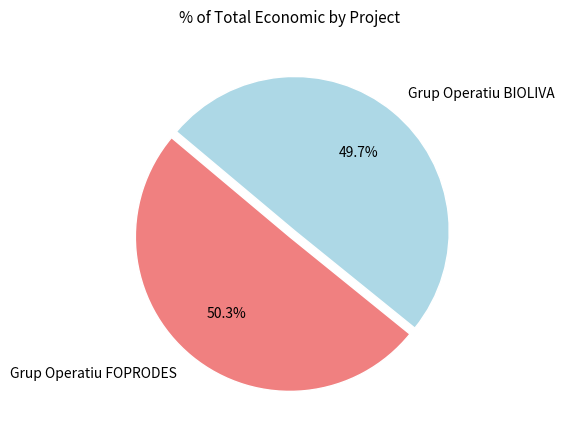

Which category has the smallest portion of the pie?

Grup Operatiu BIOLIVA